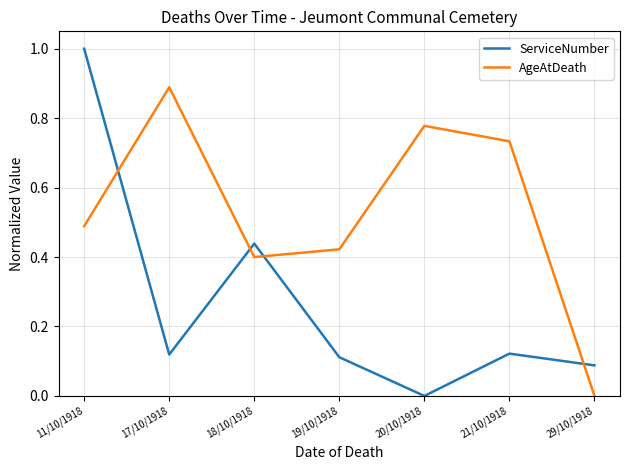

What position from the left is 19/10/1918?

4